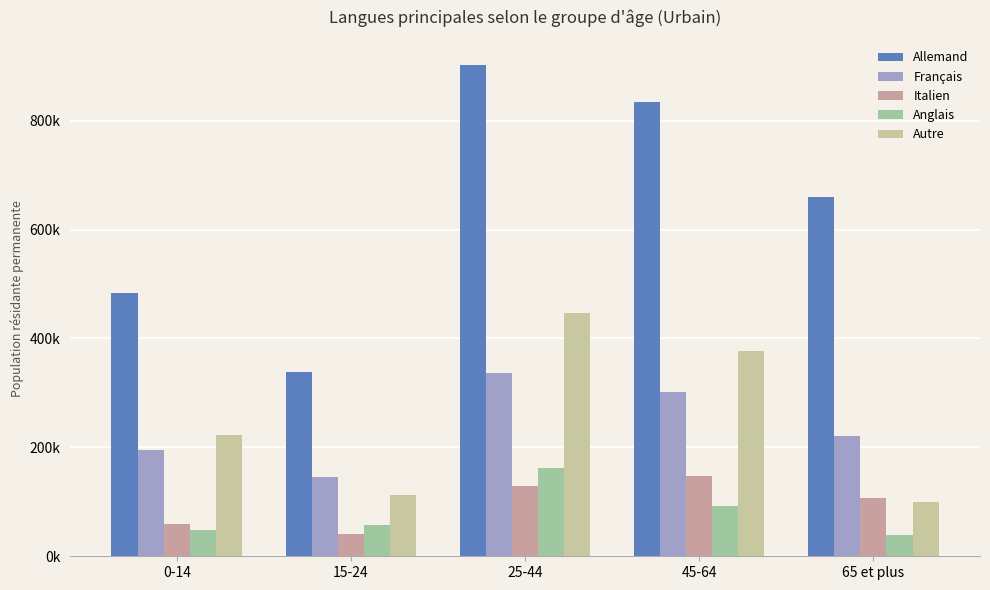

Is it true that Autre equals 622512.7 at 45-64?

False